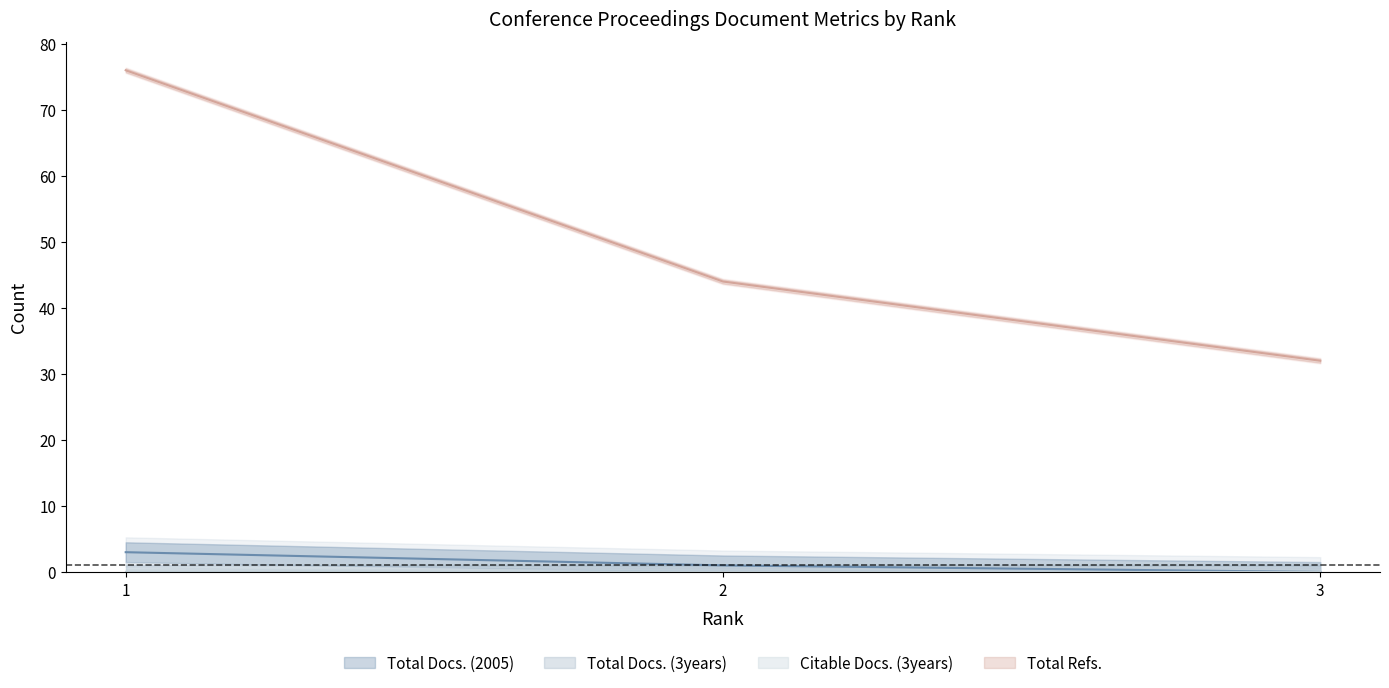

Which label corresponds to the smallest value in the chart?

3